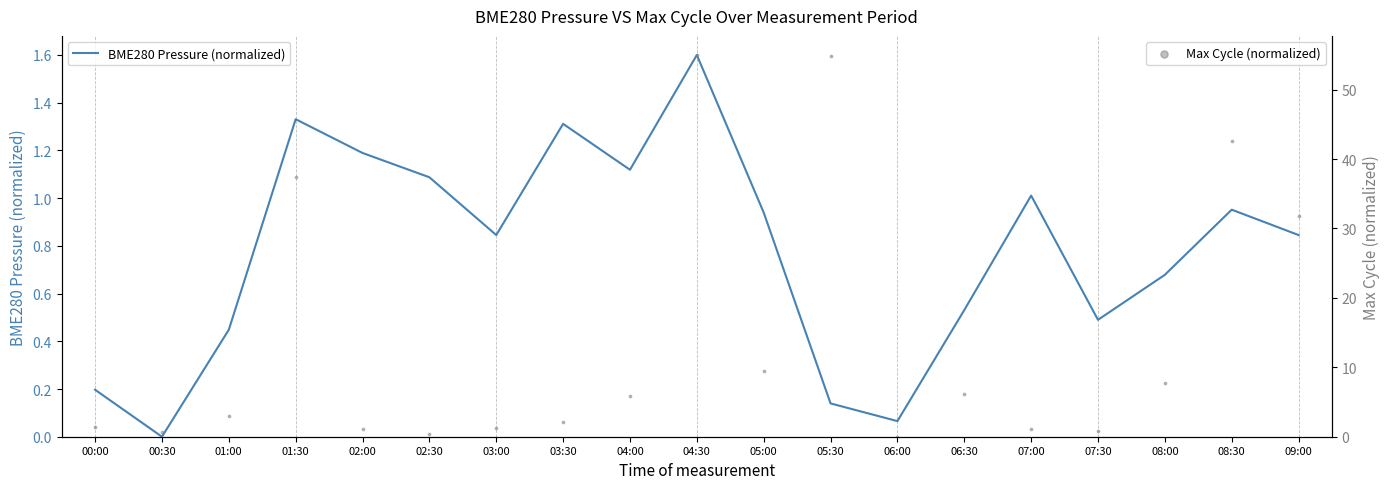

Which series reaches the maximum Y coordinate?

Max Cycle (normalized)